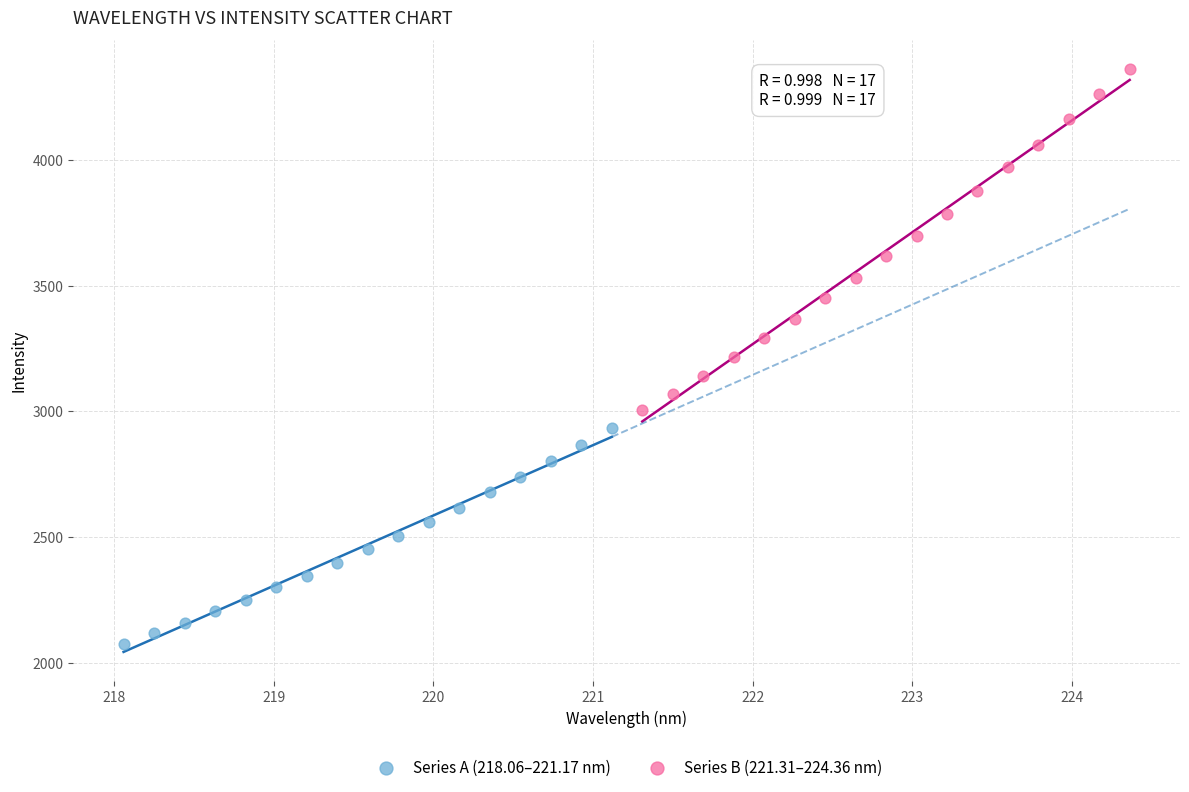

Which series reaches the maximum Y coordinate?

Series B (221.31–224.36 nm)